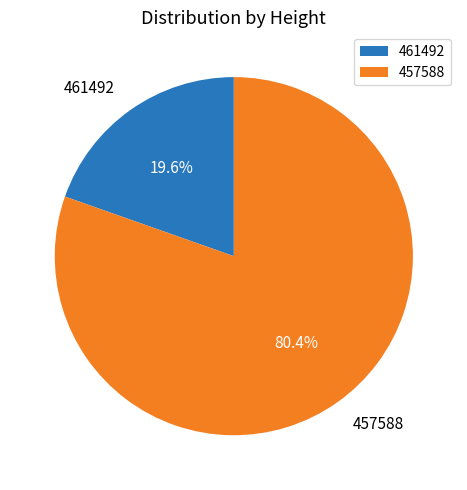

Which slice is the smallest?

461492